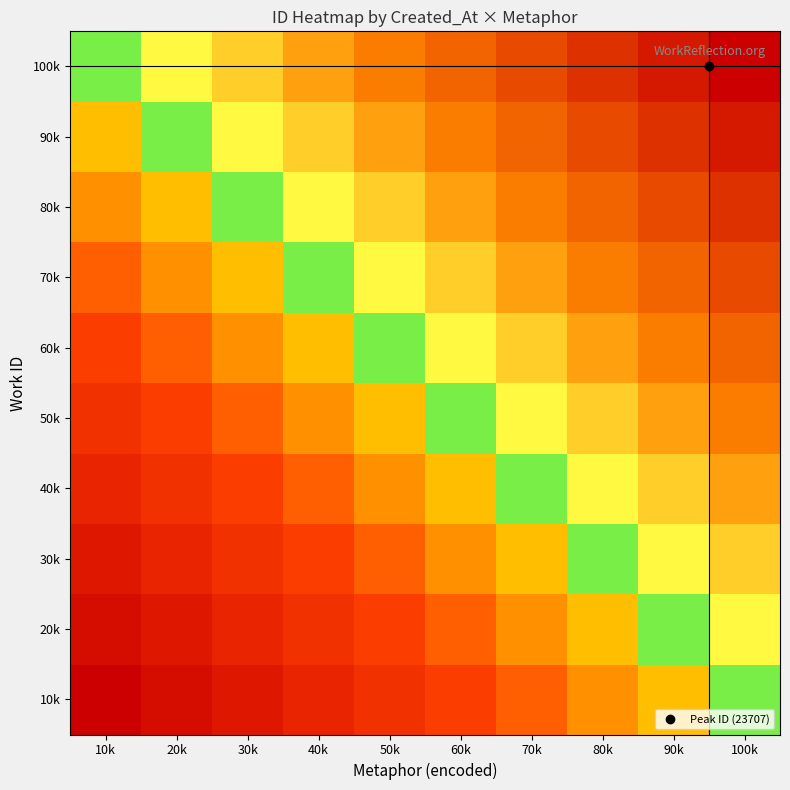

At how many categories does at least one series exceed 21216?

3